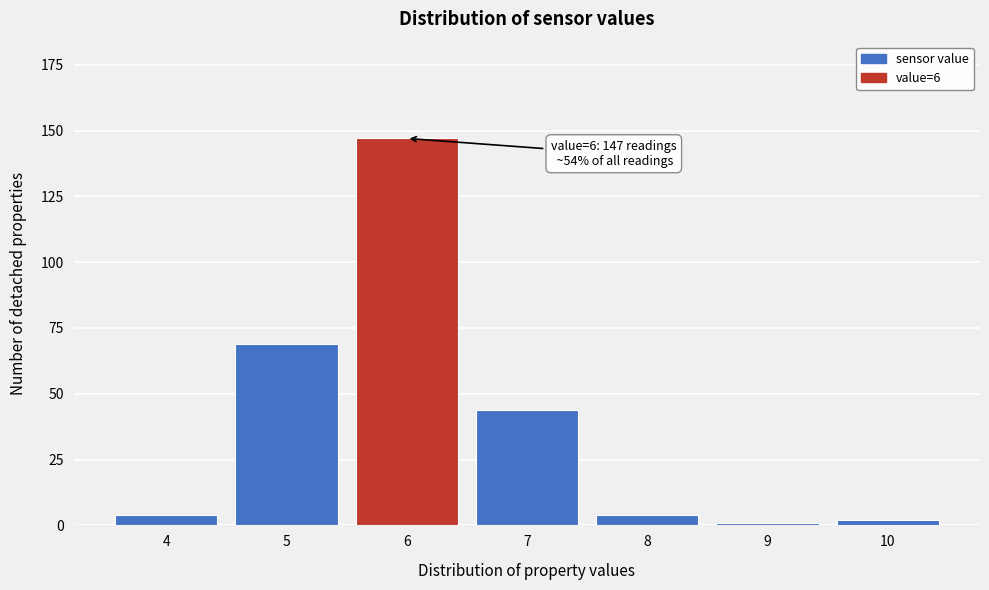

Reading right to left, list all the values displayed in this chart.

2	1	4	44	147	69	4